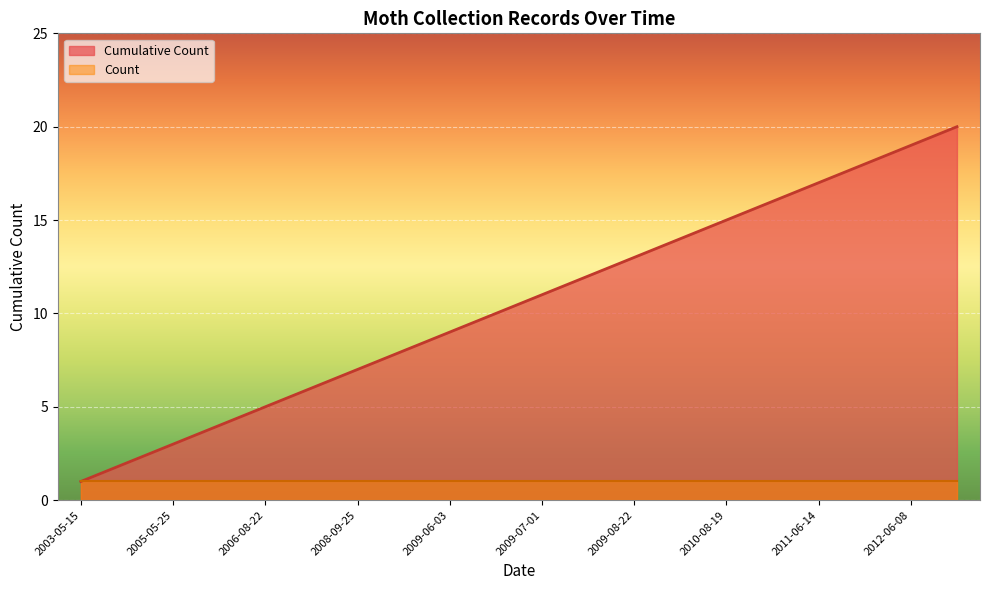

What is the maximum value shown in the chart?

20